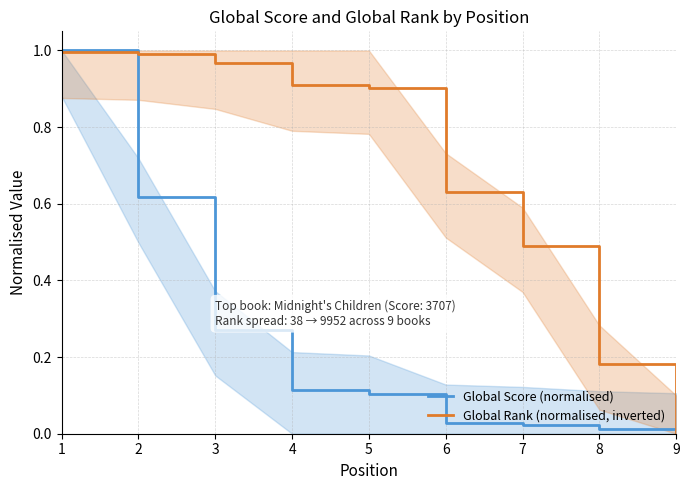

What is the total value across all series at 7?

0.5